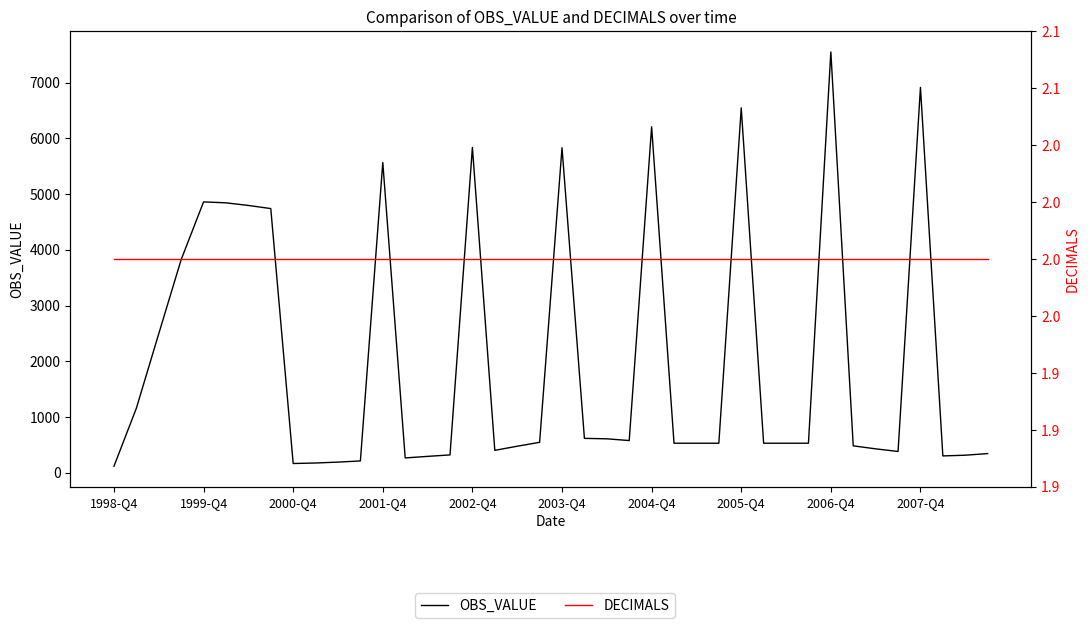

Which series has the largest total across all categories?

OBS_VALUE